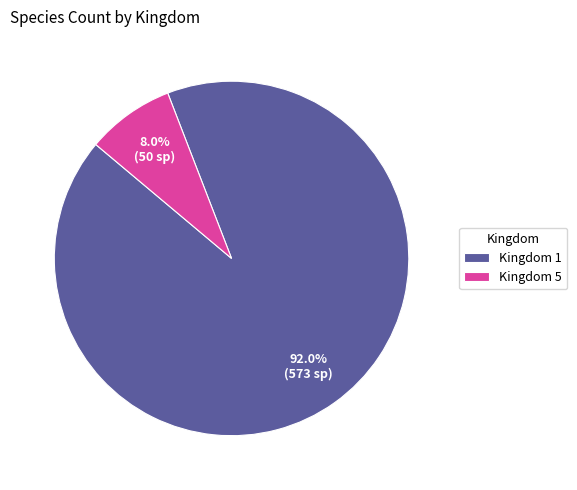

To the nearest percent, what portion does Kingdom 1 represent?

92%